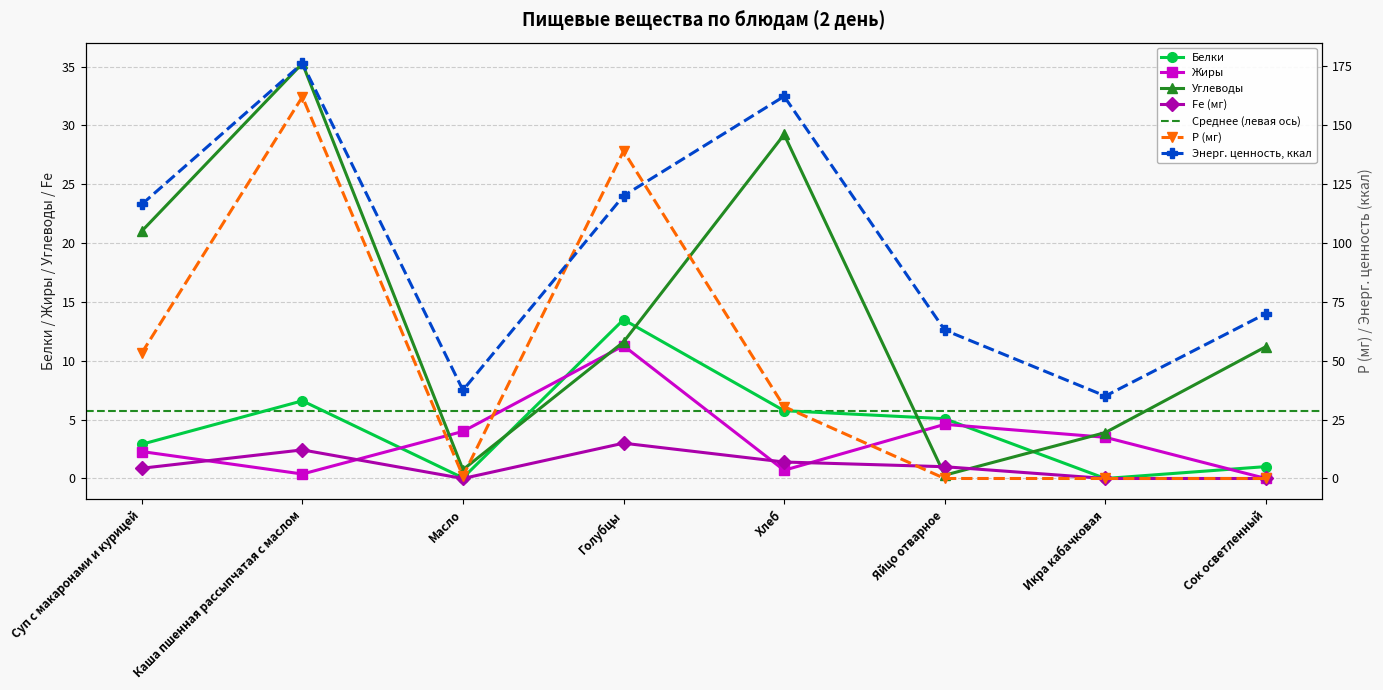

The Углеводы series shows 0.2 at Масло. True or false?

False